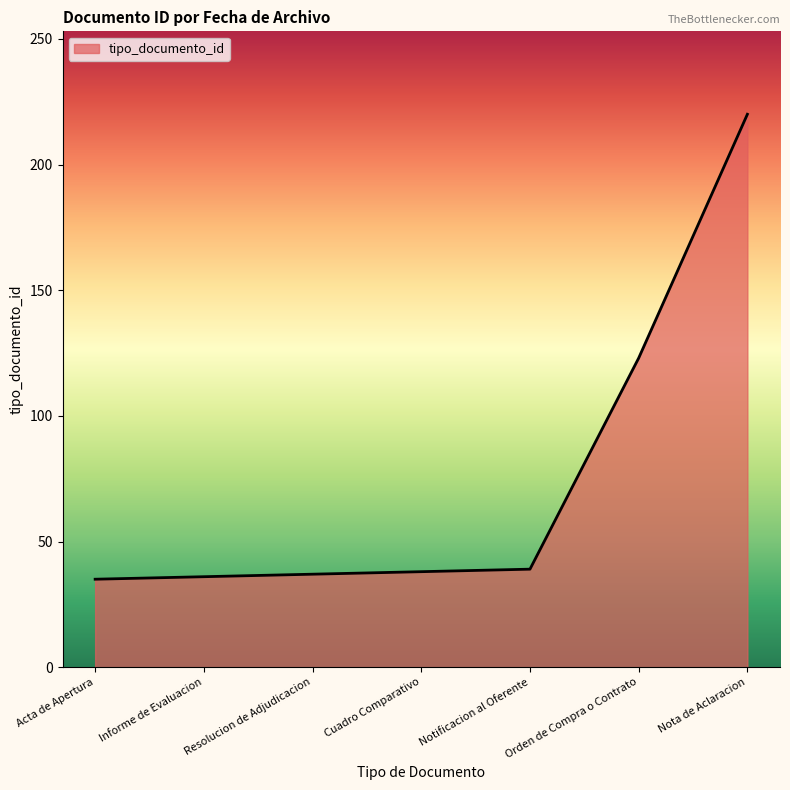

What is the smallest value displayed?

35